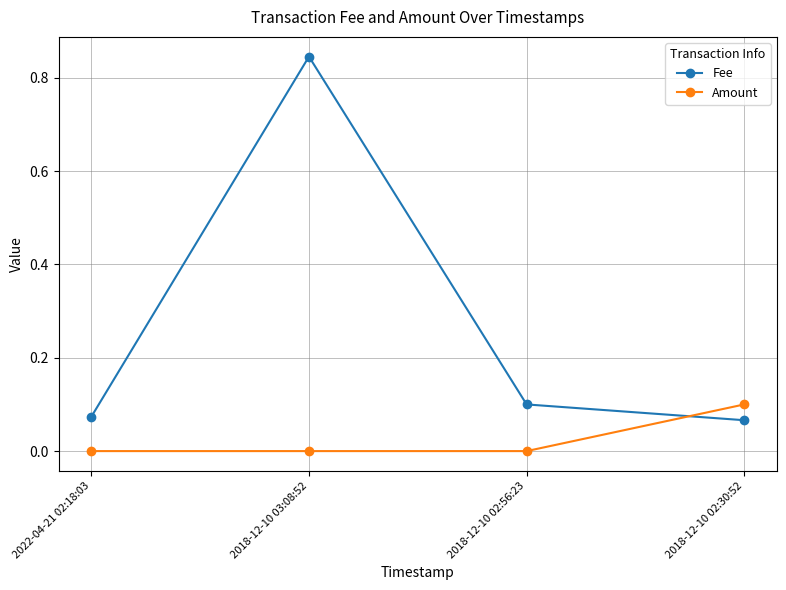

Is it true that Amount equals 0.0 at 2018-12-10 03:08:52?

True